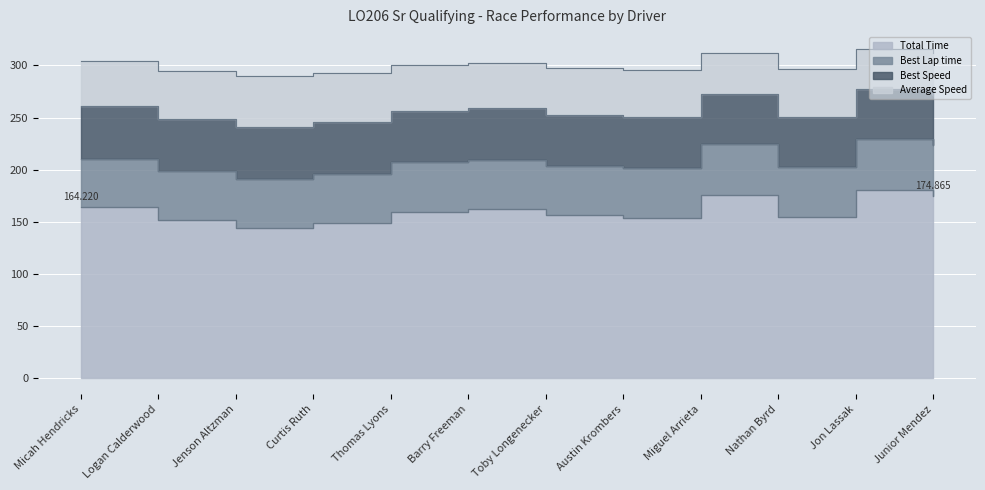

True or false: Total Time and Average Speed intersect in this chart.

False